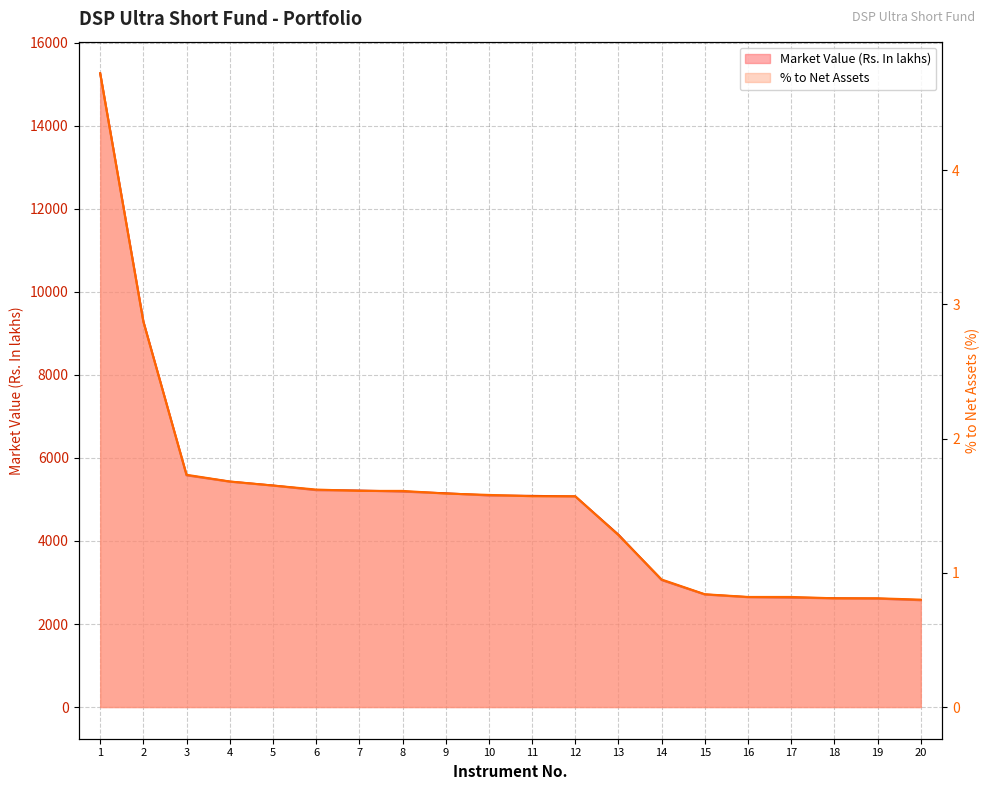

Reading left to right, list all the values displayed in this chart.

Market Value (Rs. In lakhs): 15266.0	9288.6	5582.4	5429.3	5335.4	5225.0	5215.3	5189.9	5148.9	5096.6	5086.8	5072.5	4150.8	3058.6	2710.6	2645.9	2635.2	2618.9	2611.1	2573.6
% to Net Assets: 4.7	2.9	1.7	1.7	1.7	1.6	1.6	1.6	1.6	1.6	1.6	1.6	1.3	0.9	0.8	0.8	0.8	0.8	0.8	0.8